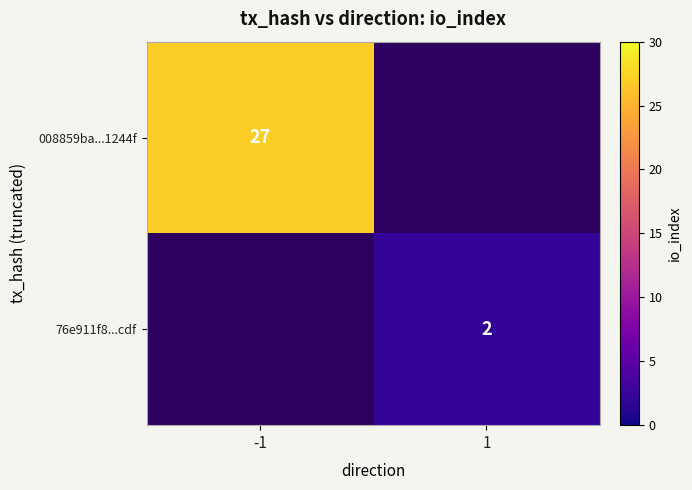

Is it true that 76e911f8...cdf equals 2 at 1?

True